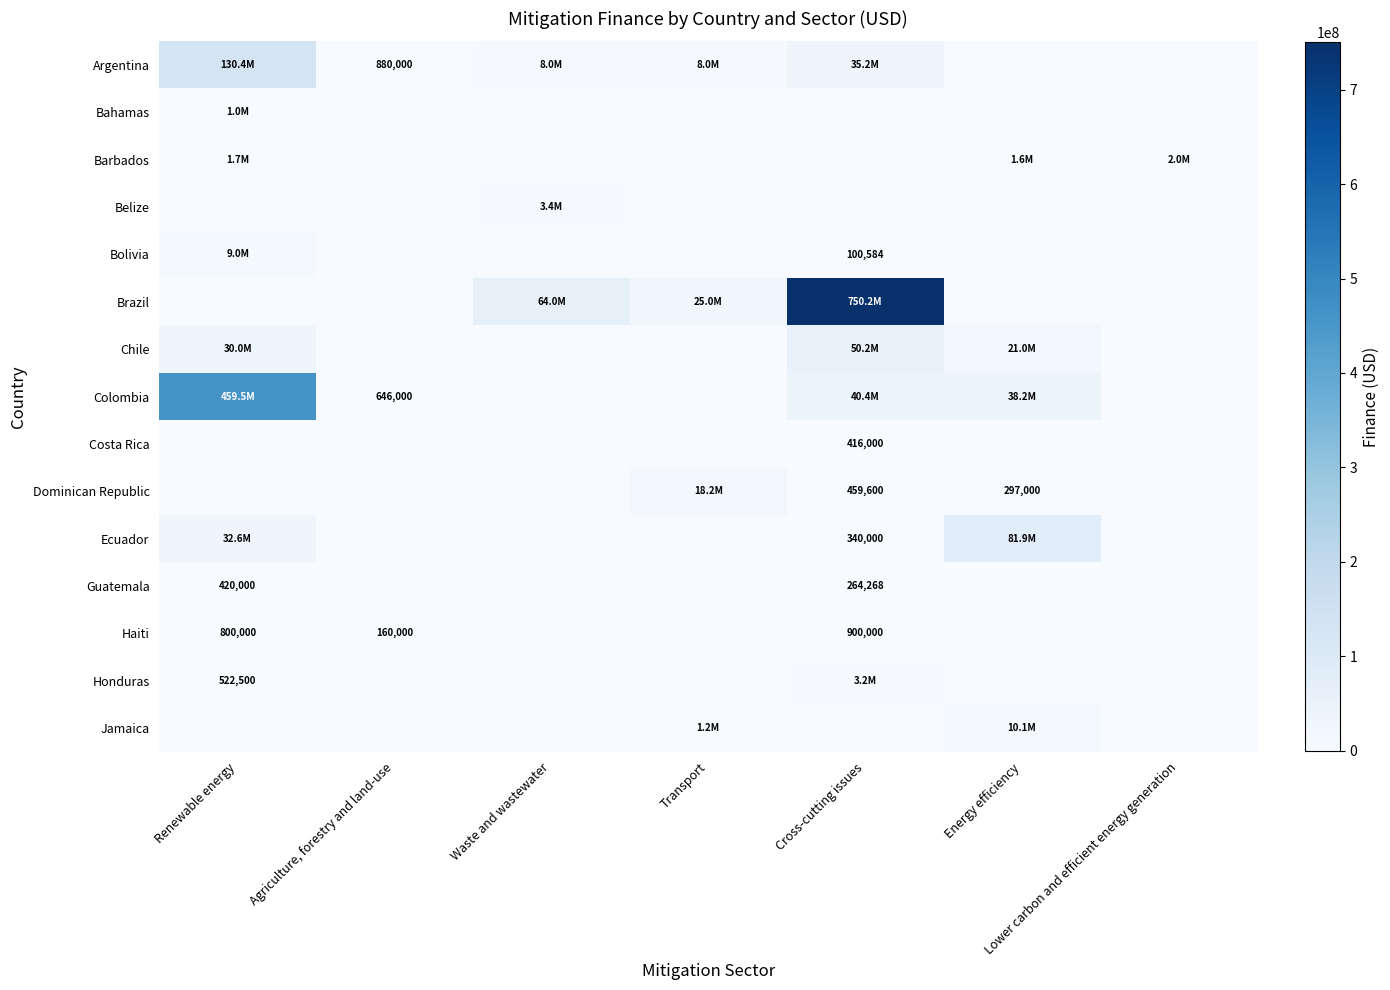

Is it true that Bahamas equals 0.0 at Transport?

True